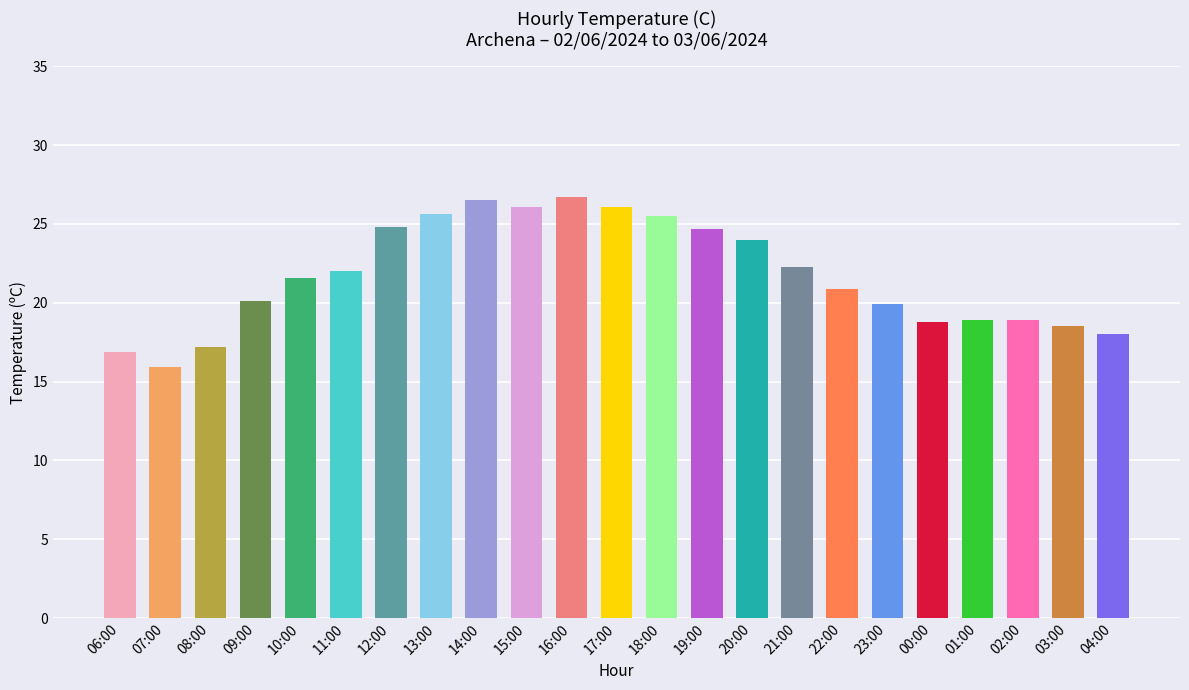

What is the difference between the maximum and minimum values?

10.8